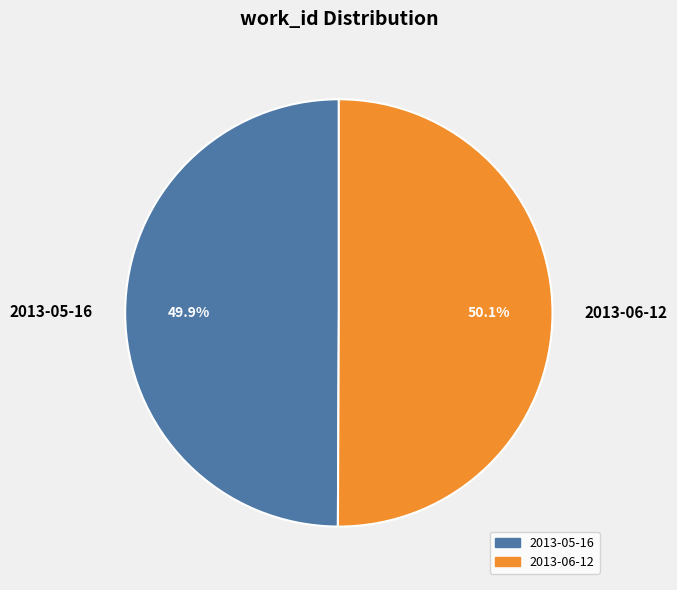

Is it true that 2013-05-16 is 35% of the pie?

False